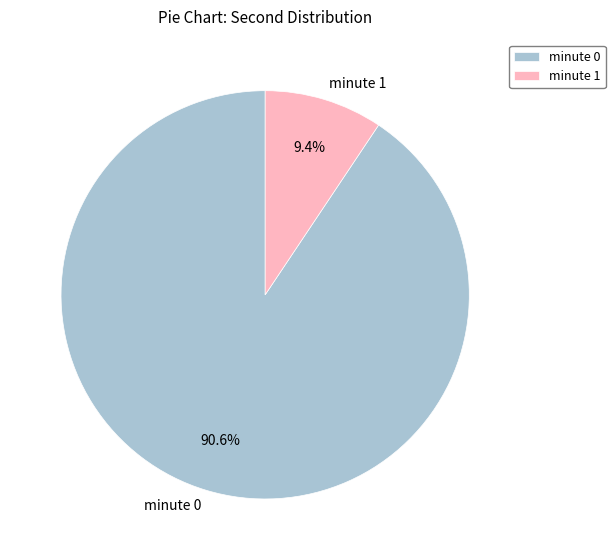

Which category has the biggest portion of the pie?

minute 0